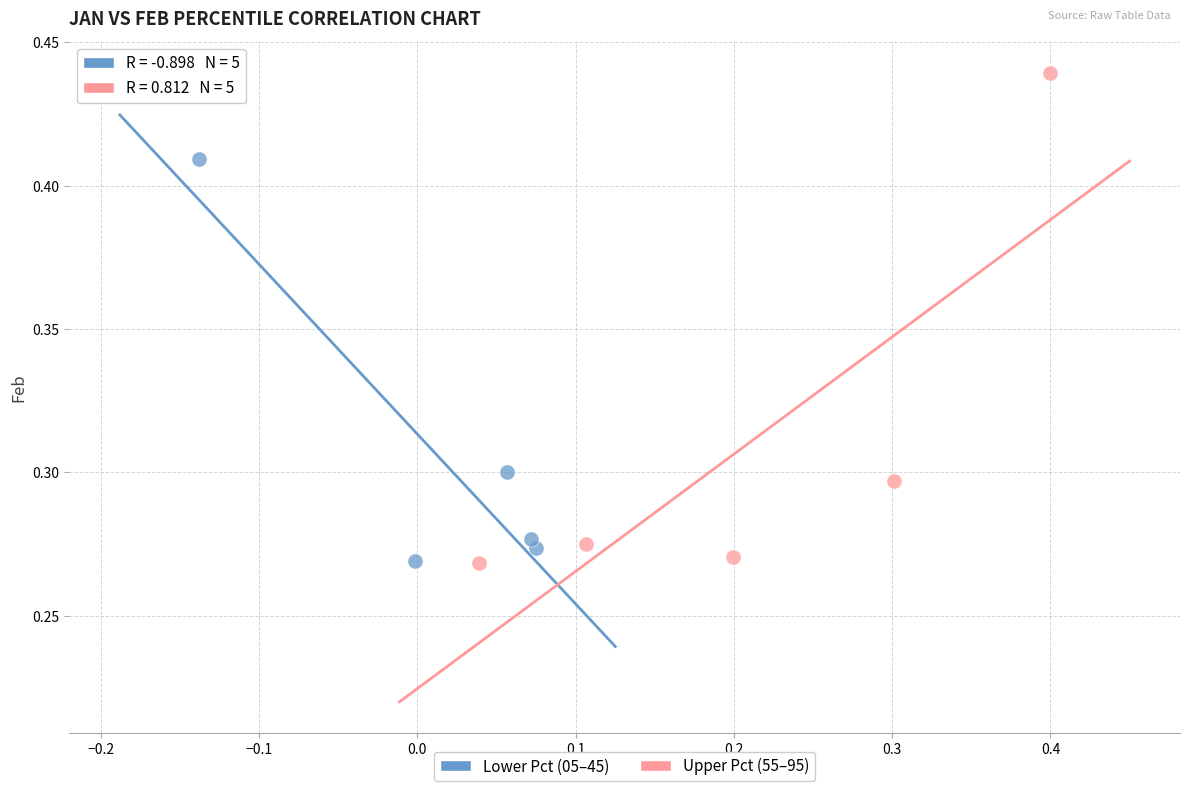

Which series has the widest spread of Y values?

Upper Pct (55–95)